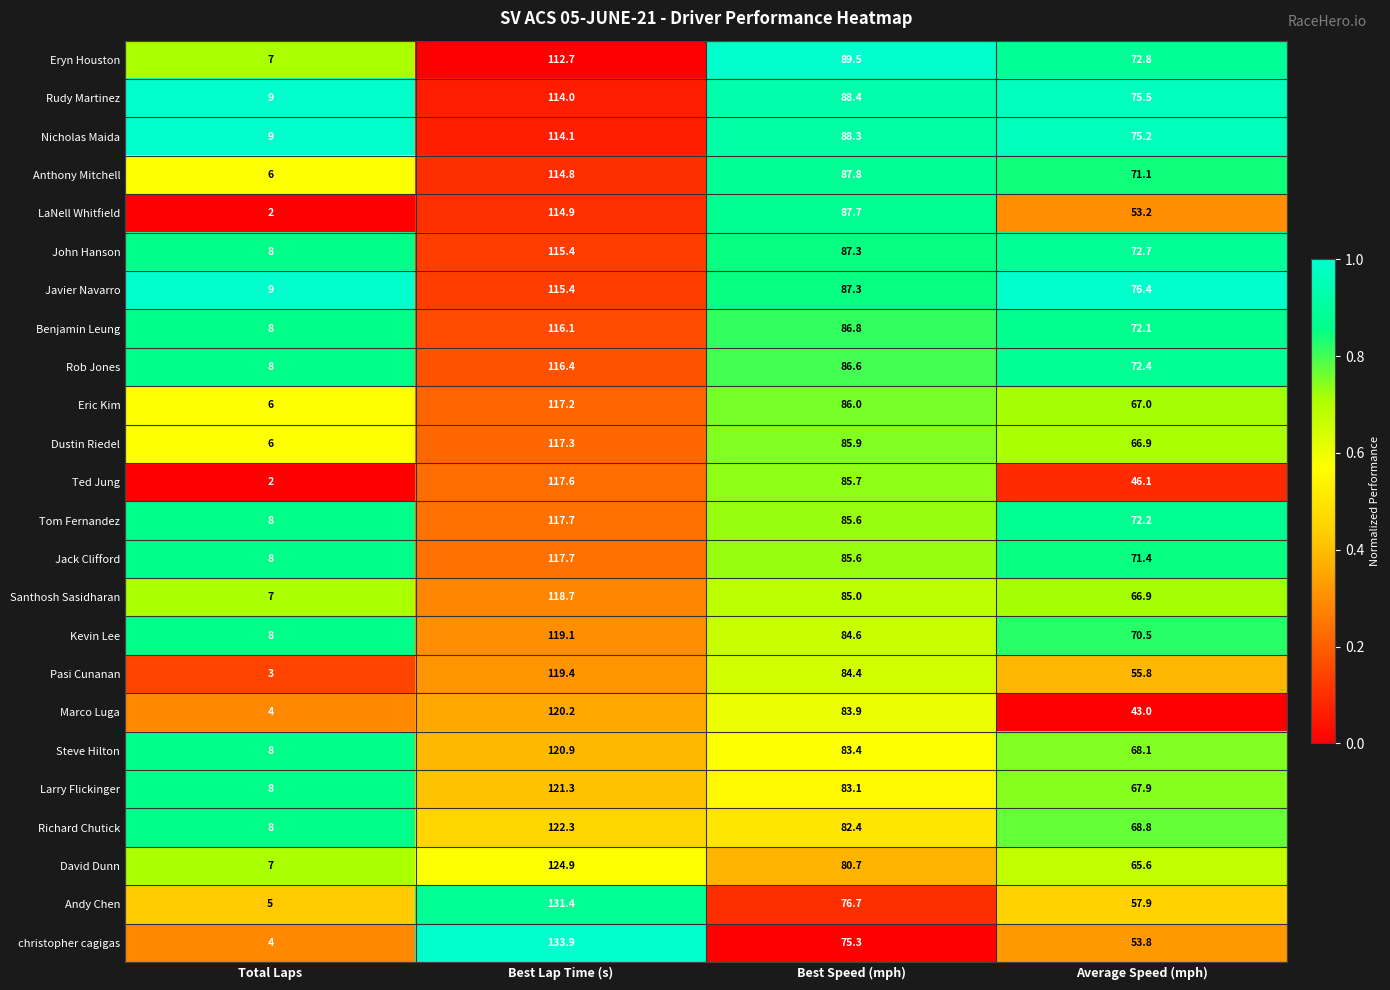

Between Best Speed (mph) and Average Speed (mph), which series saw the biggest shift?

Marco Luga